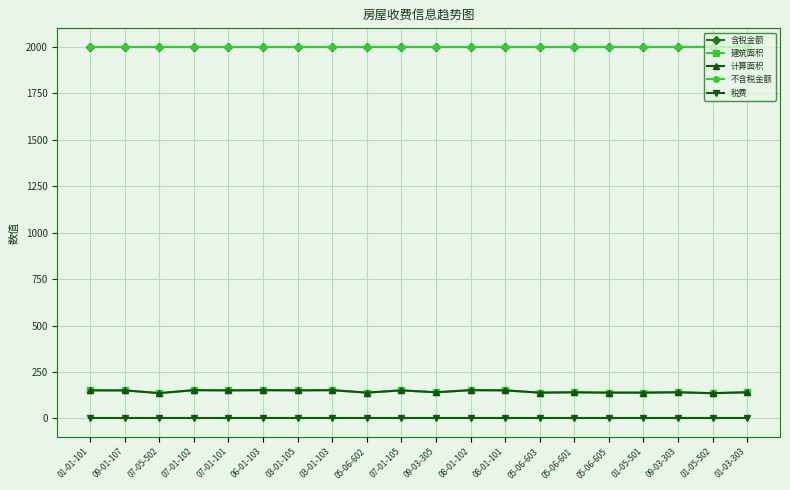

In 建筑面积, how many points are higher than both neighbors (excluding endpoints)?

7